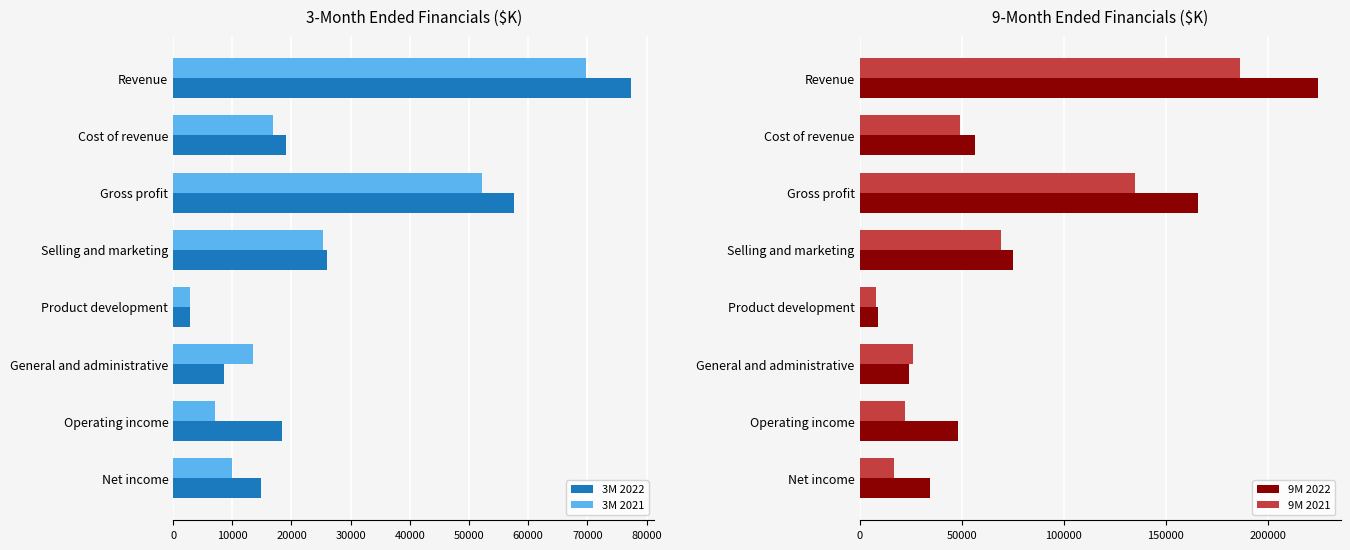

Is it true that 3M 2021 equals 79697 at Gross profit?

False